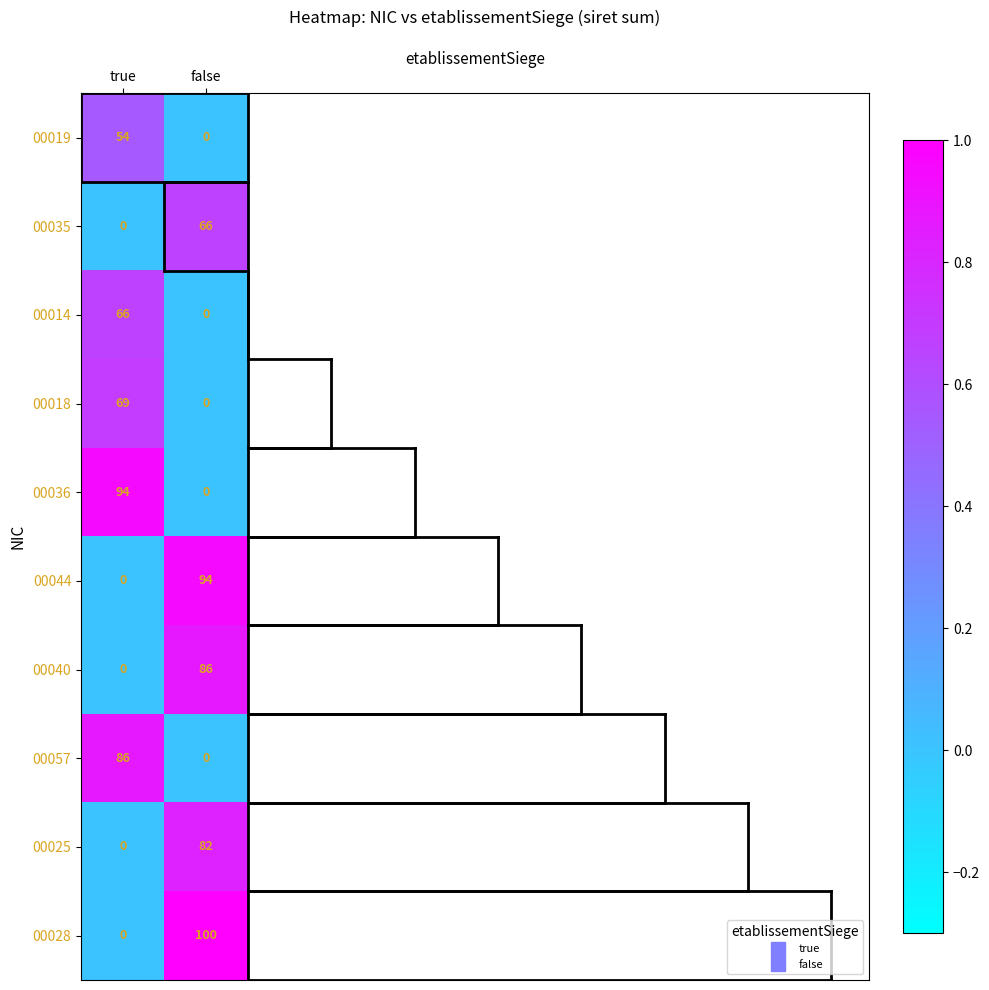

Which series has the widest spread of values?

00028